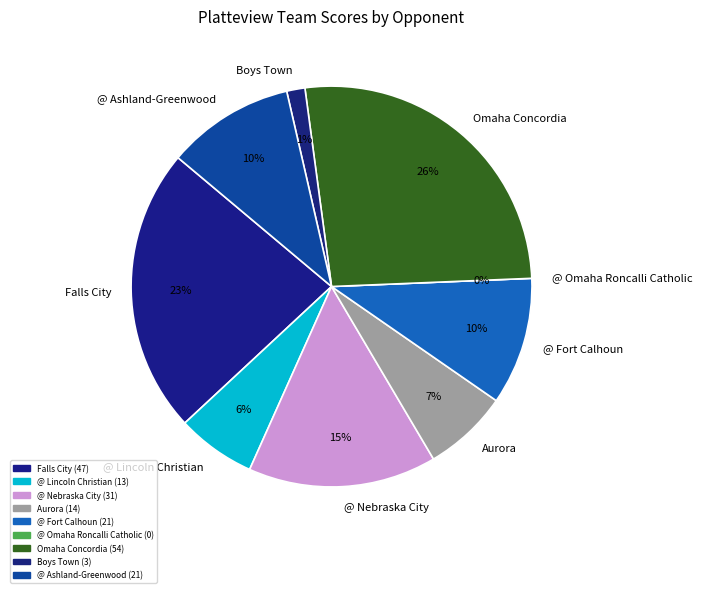

To the nearest percent, what portion does Aurora represent?

7%